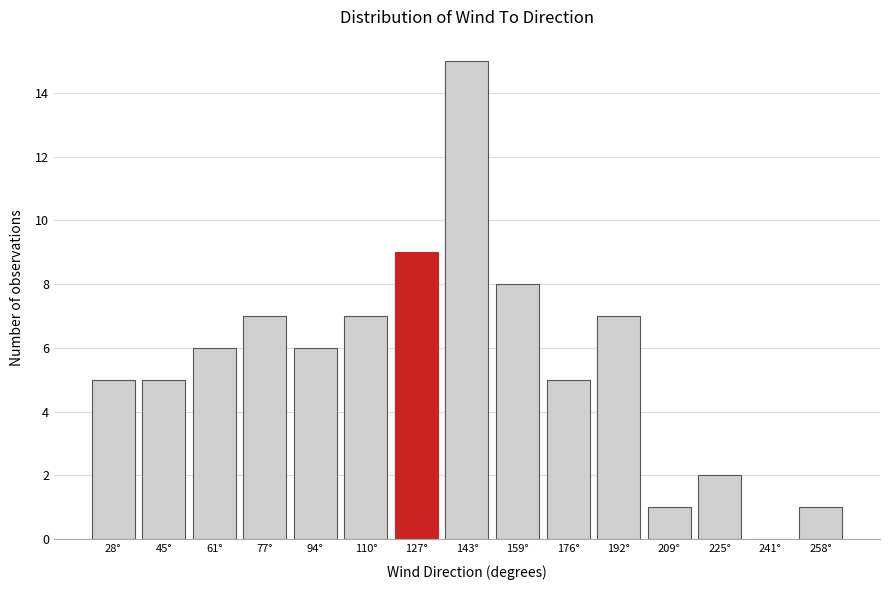

Reading left to right, transcribe all the data shown in this chart.

28°=5	45°=5	61°=6	77°=7	94°=6	110°=7	127°=9	143°=15	159°=8	176°=5	192°=7	209°=1	225°=2	241°=0	258°=1